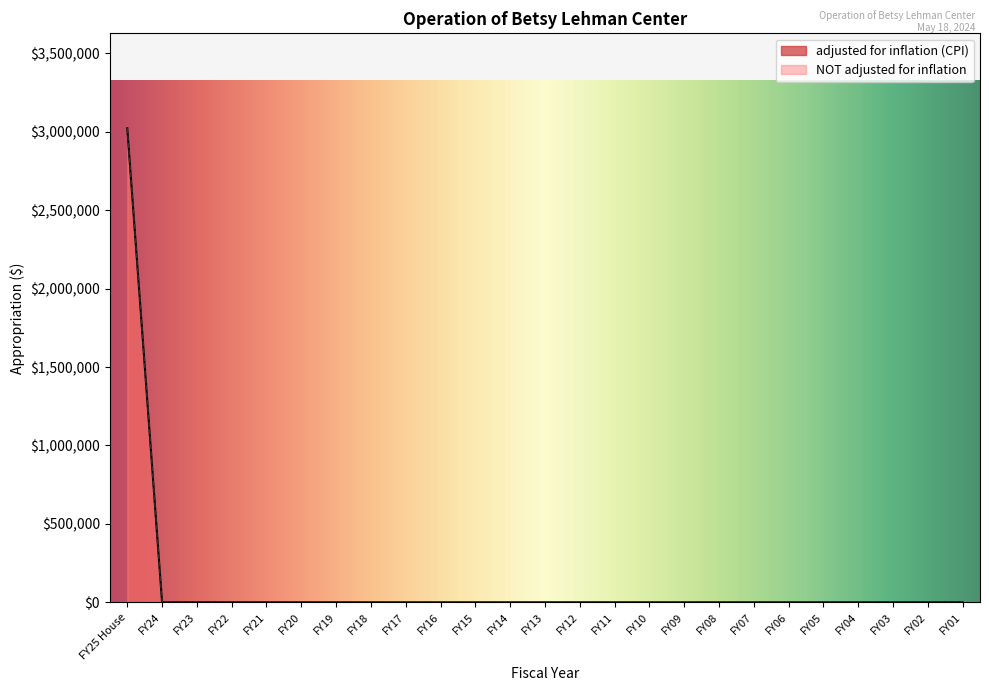

True or false: NOT adjusted for inflation and adjusted for inflation (CPI) cross at least once.

False